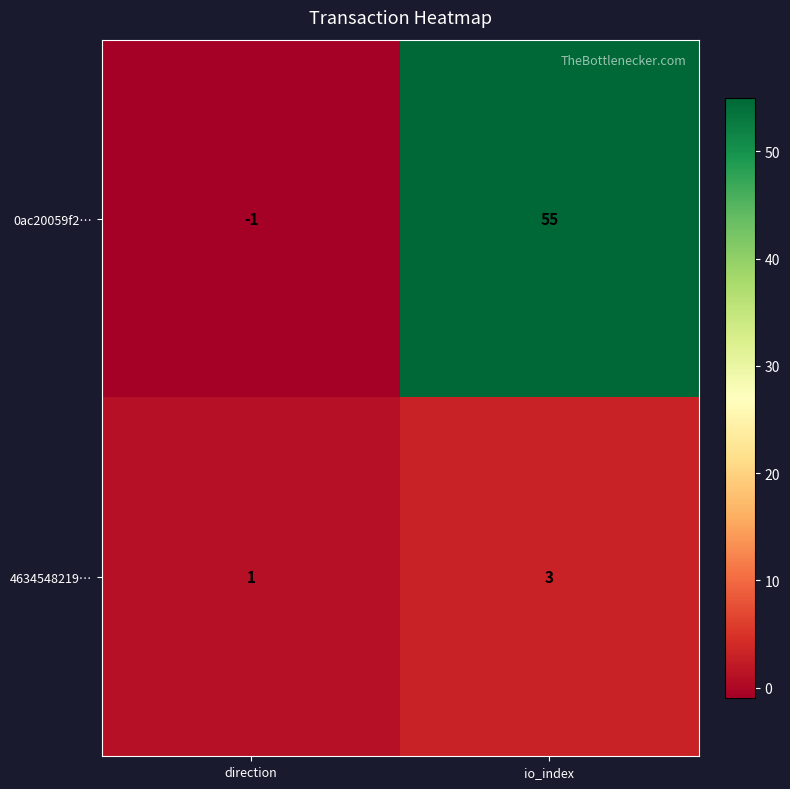

List the series in order of their overall mean, highest first.

0ac20059f2…, 4634548219…